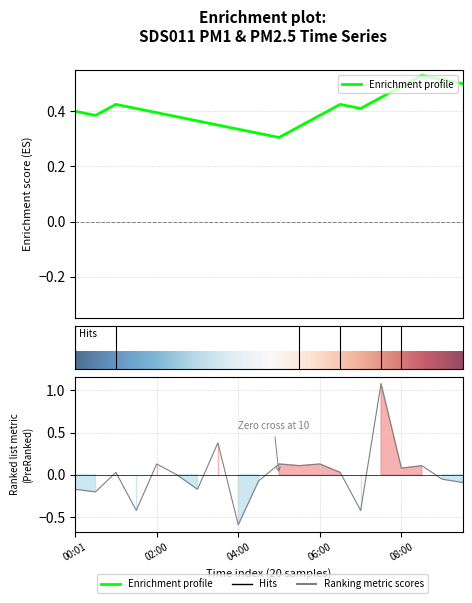

Is it true that the value at 00:30 is -0.3?

False